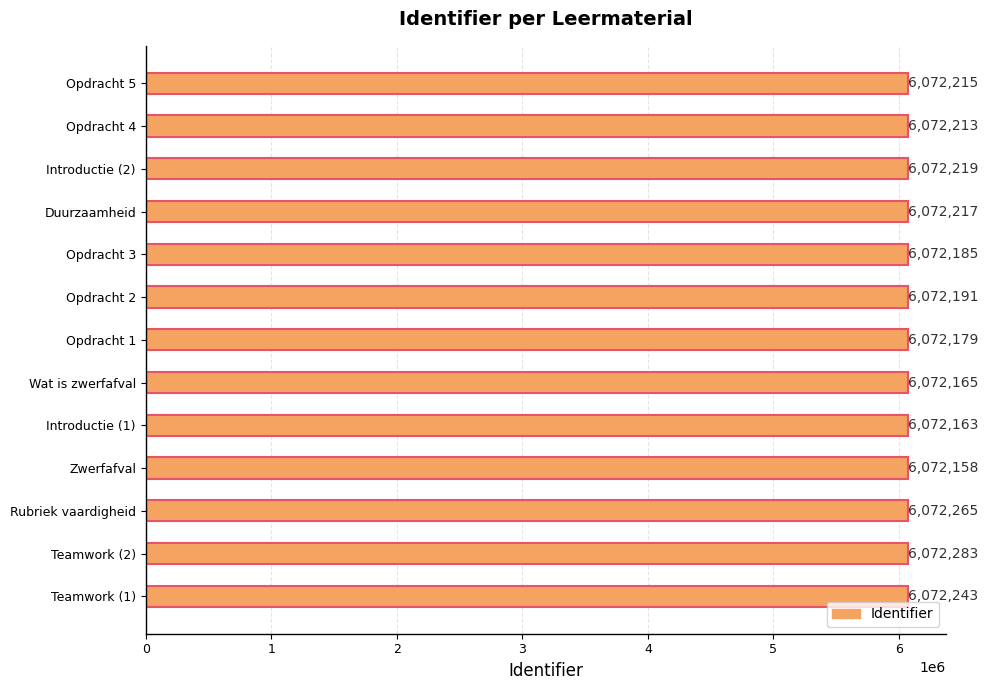

The value at Rubriek vaardigheid is 6072265. True or false?

True